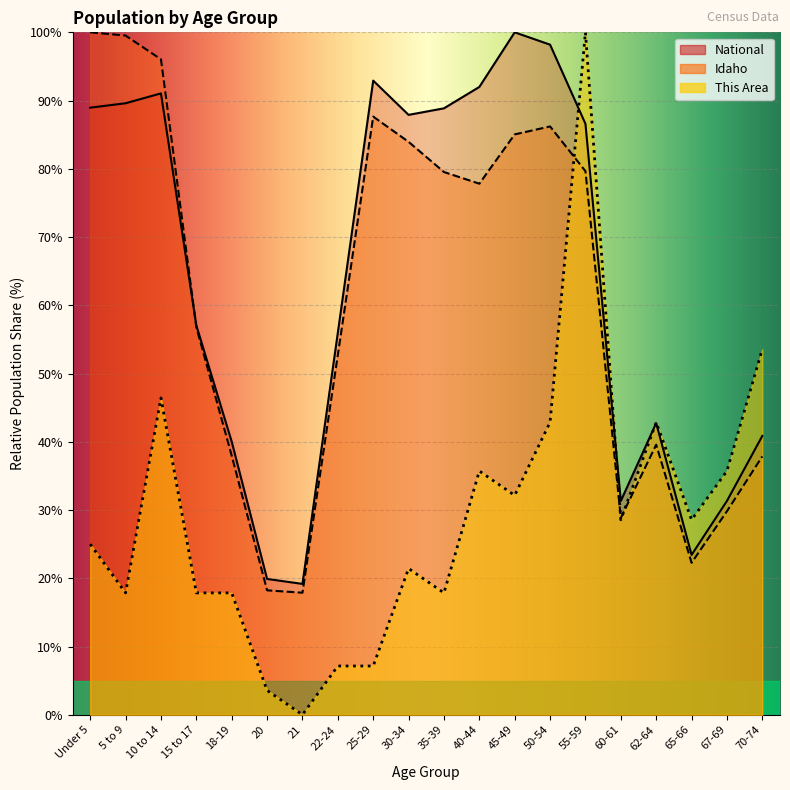

Is the value of National at 25-29 greater than the value of This Area at 15 to 17?

Yes